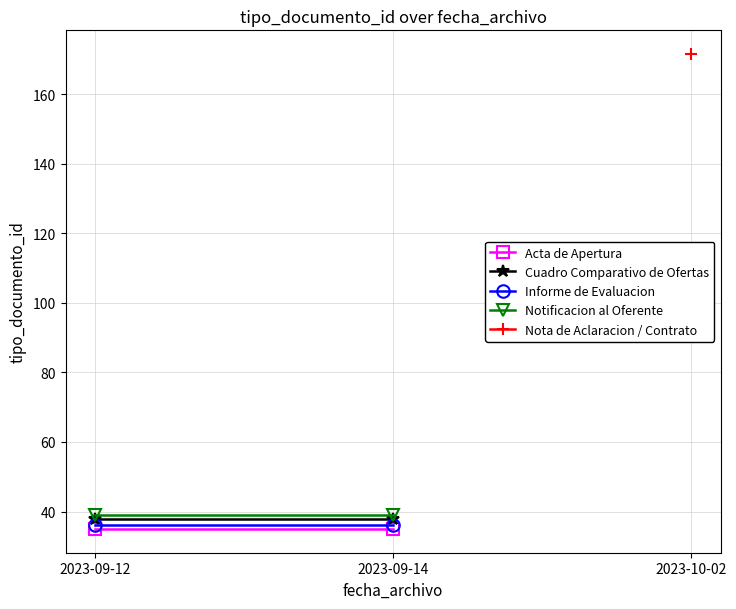

What is the value of the Cuadro Comparativo de Ofertas point at the 2nd from the left?

38